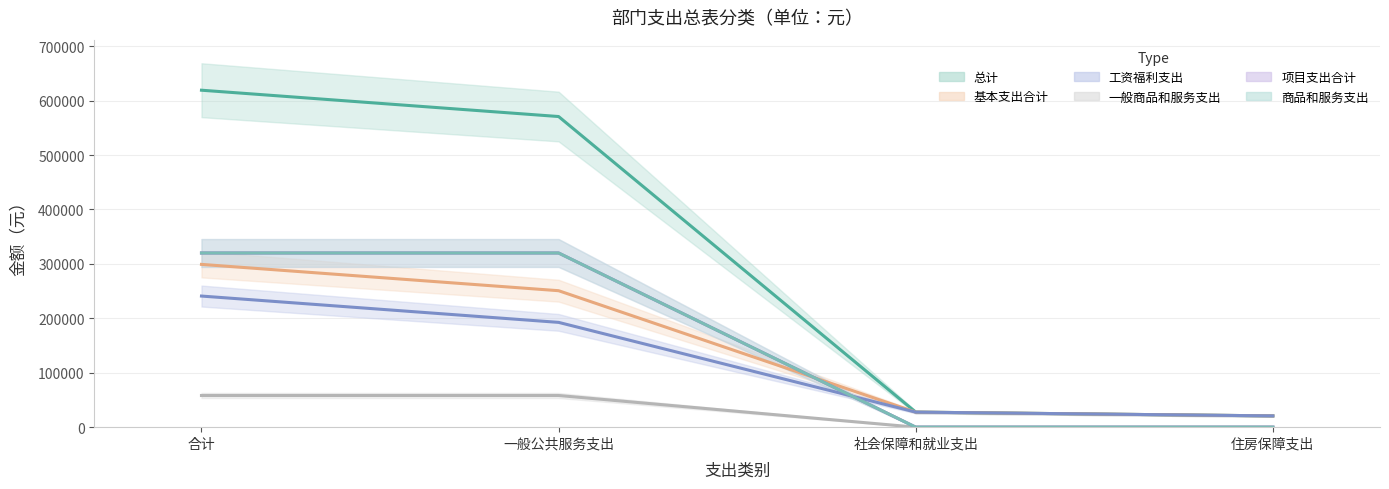

At how many categories does at least one series exceed 534289?

2